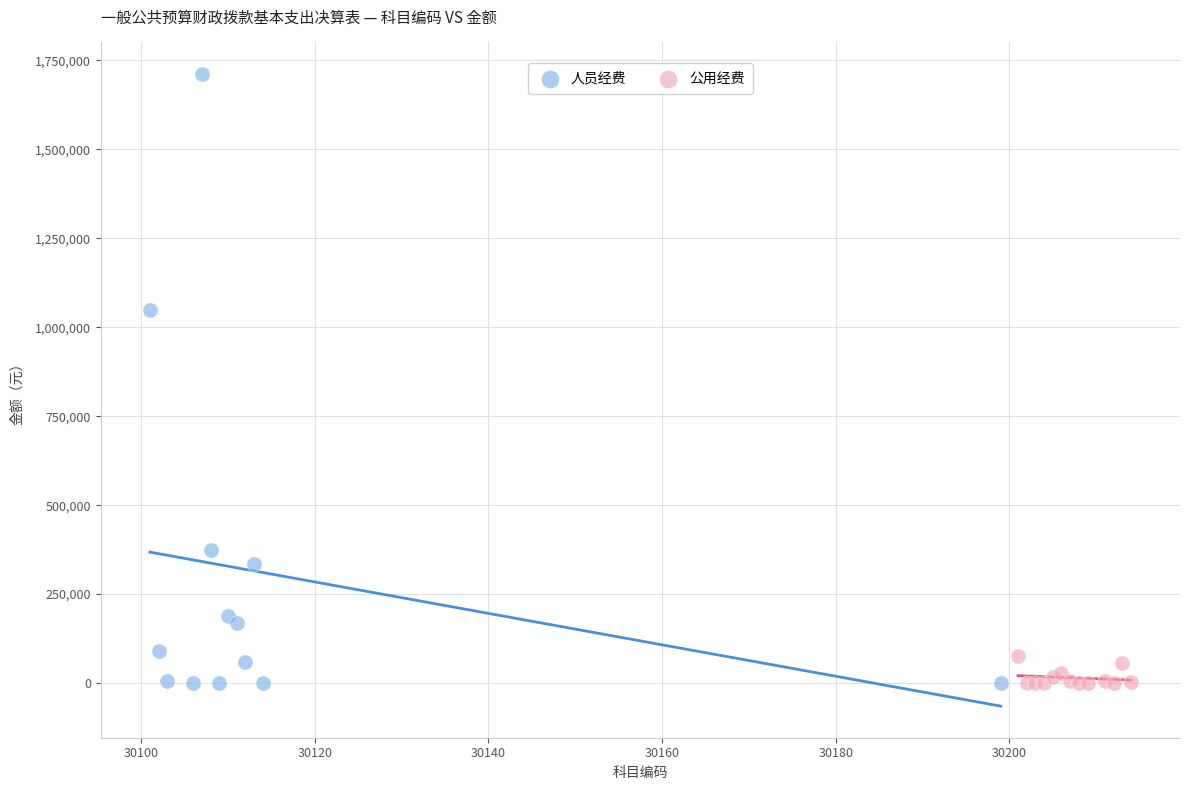

Which series contains the highest Y value?

人员经费